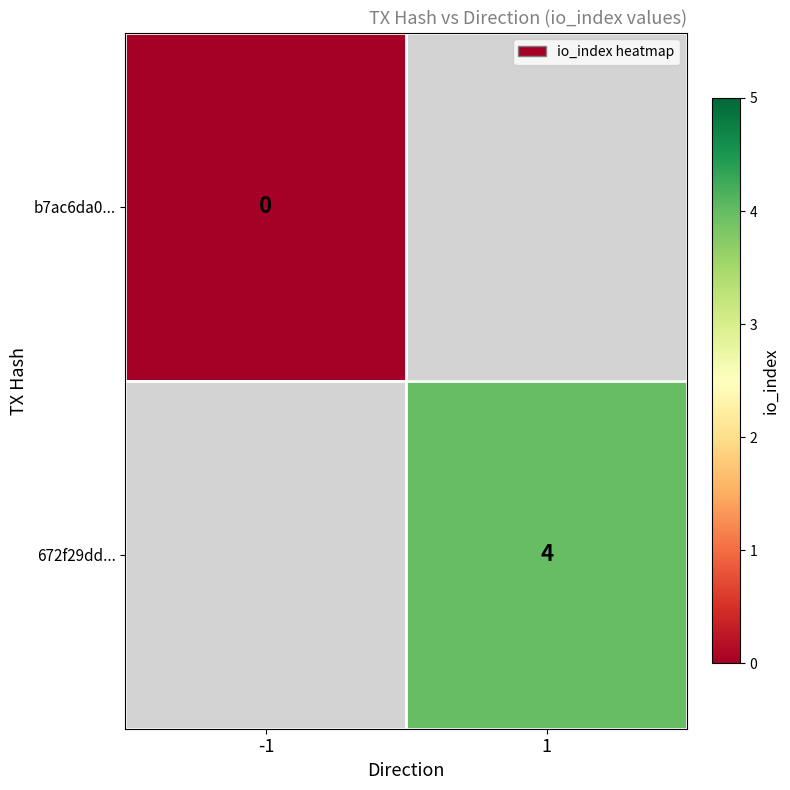

Between 1 and -1, which is larger?

-1